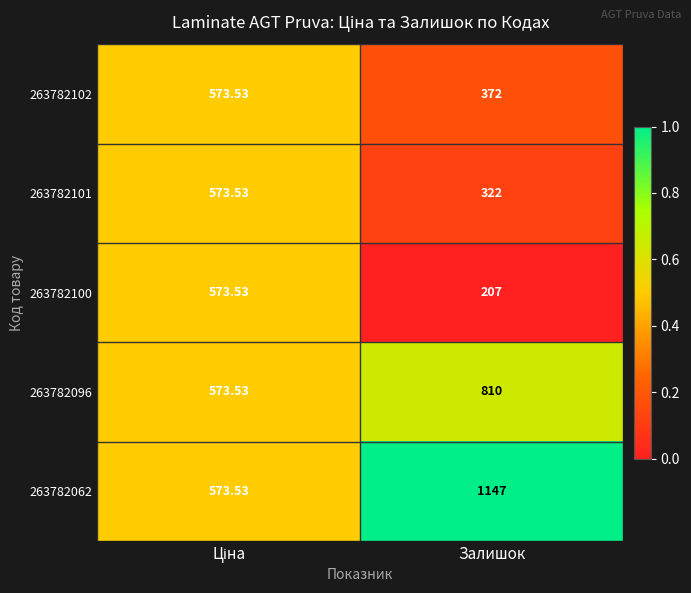

Where is 263782102 nearest to the value 472?

Залишок